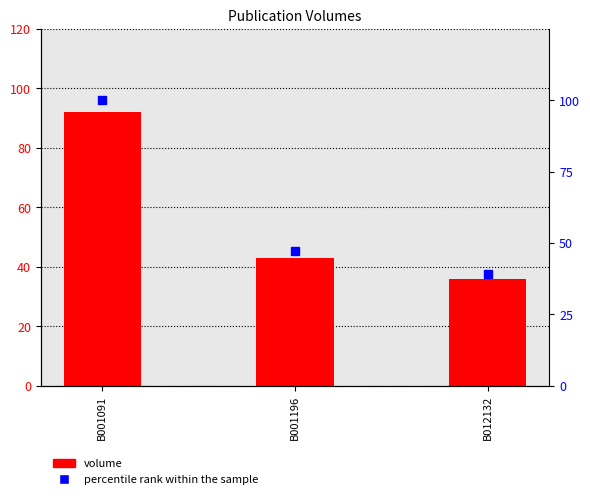

Which series has the widest spread of values?

percentile rank within the sample